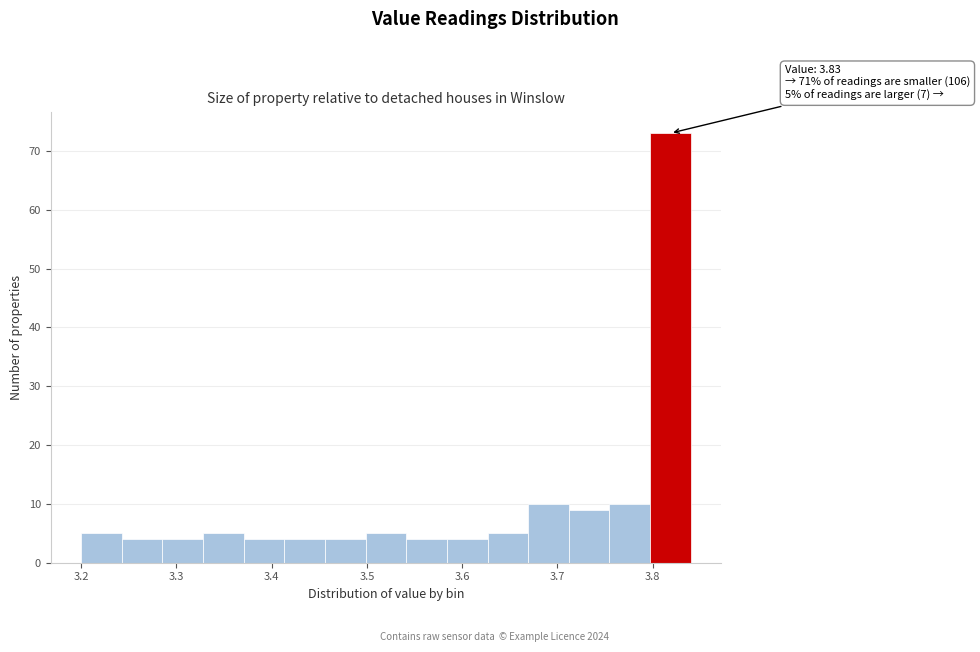

Over which range of the x-axis is the bar tallest?

3.80 to 3.84